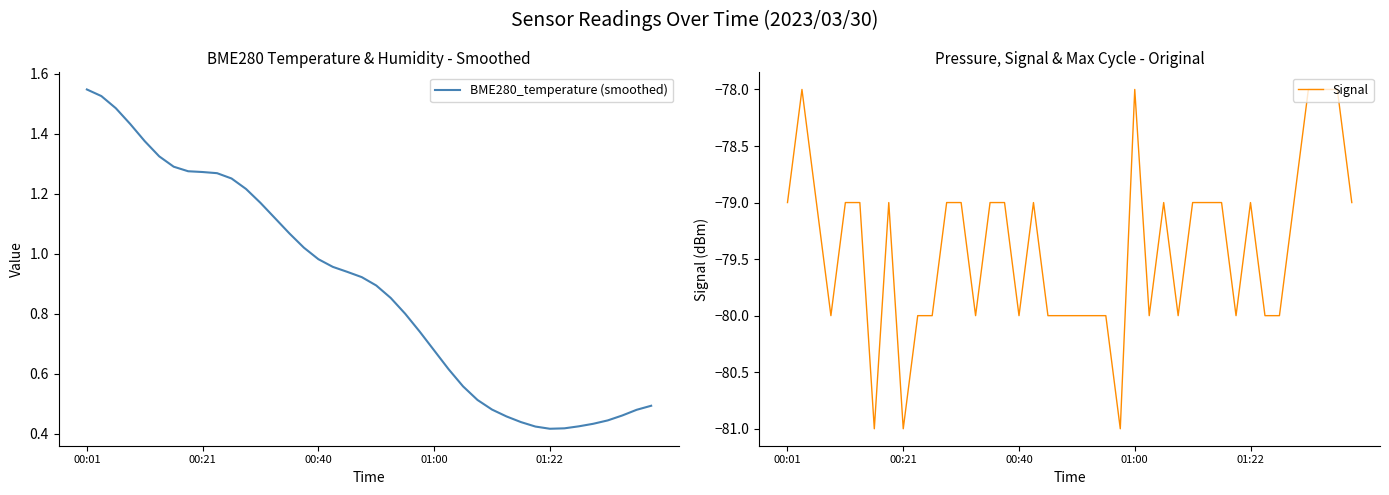

What is the lowest value of the Signal series?

-81